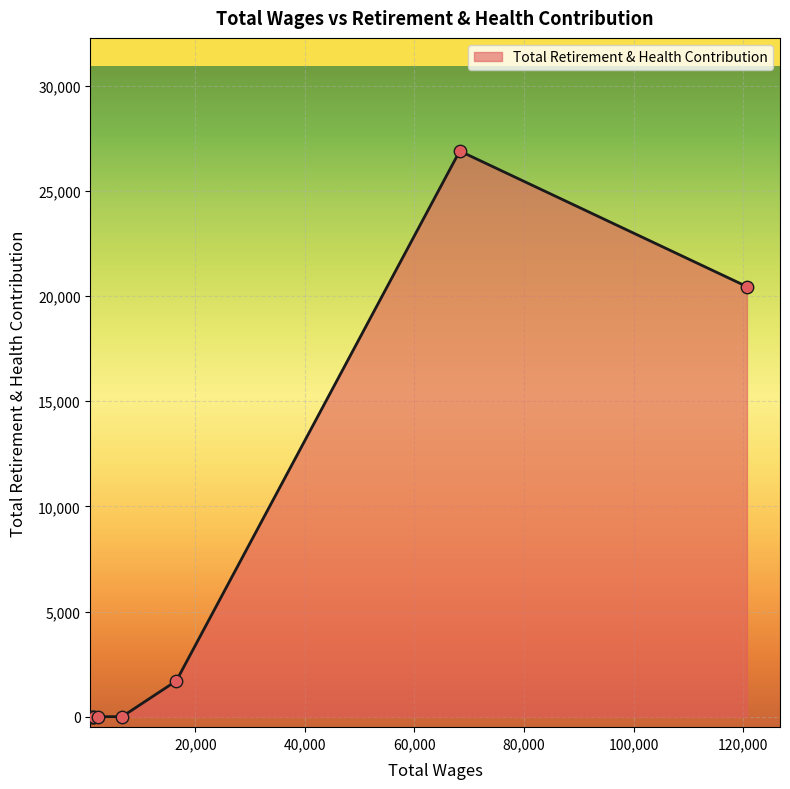

What is the greatest value displayed?

26900